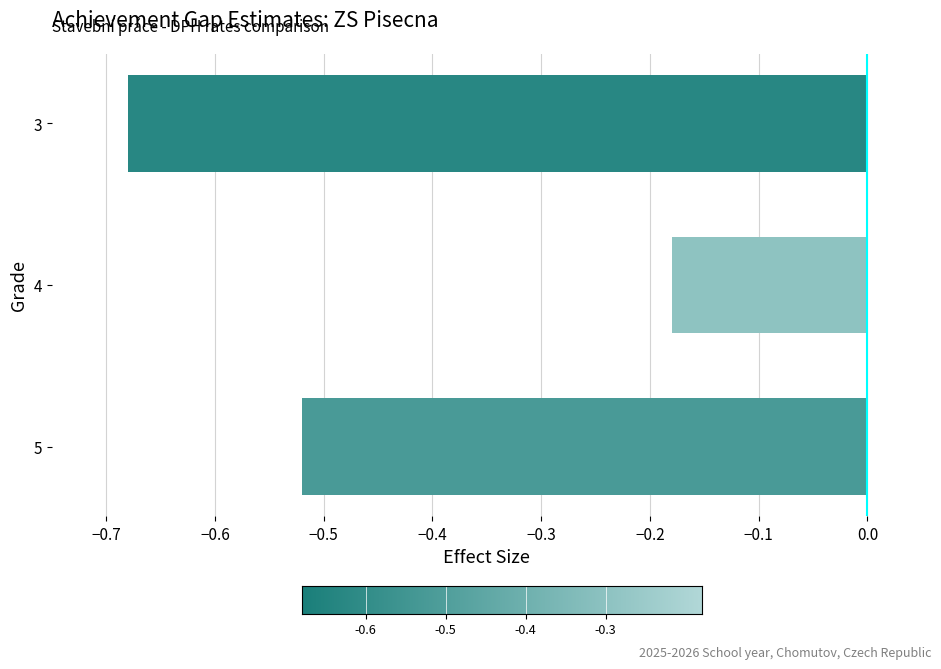

List the labels in order of value, largest first.

4, 5, 3